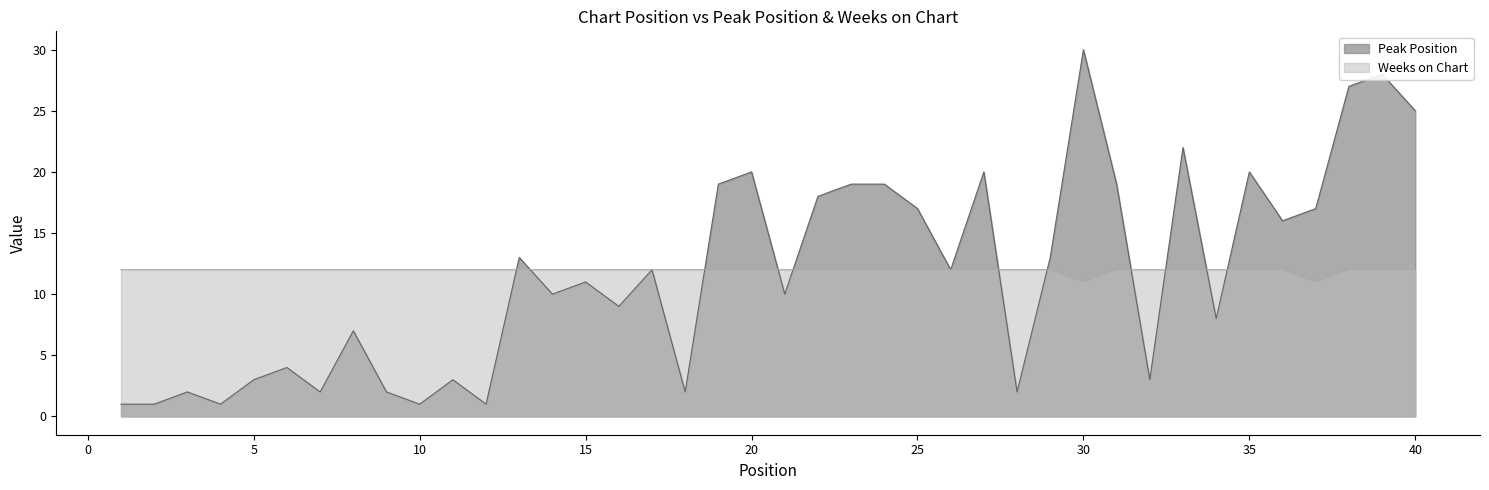

At how many categories does at least one series exceed 23?

4